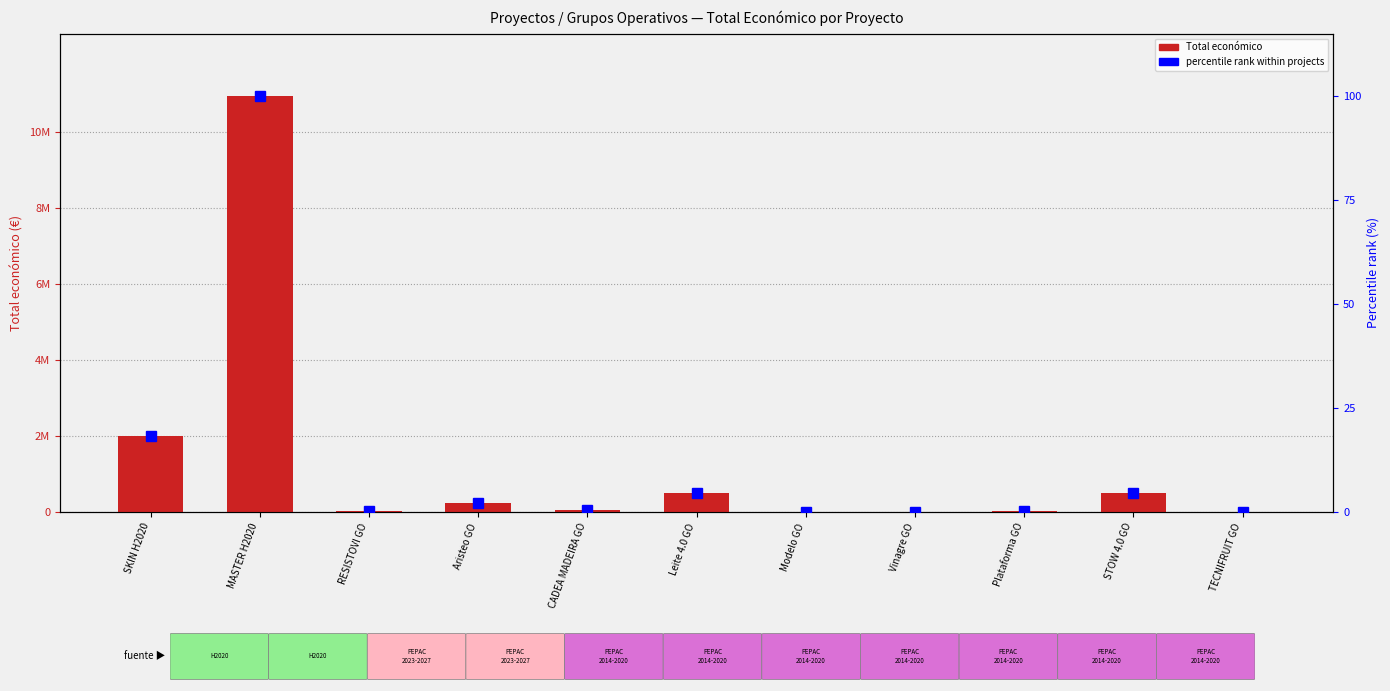

What position from the left is CADEA MADEIRA GO?

5